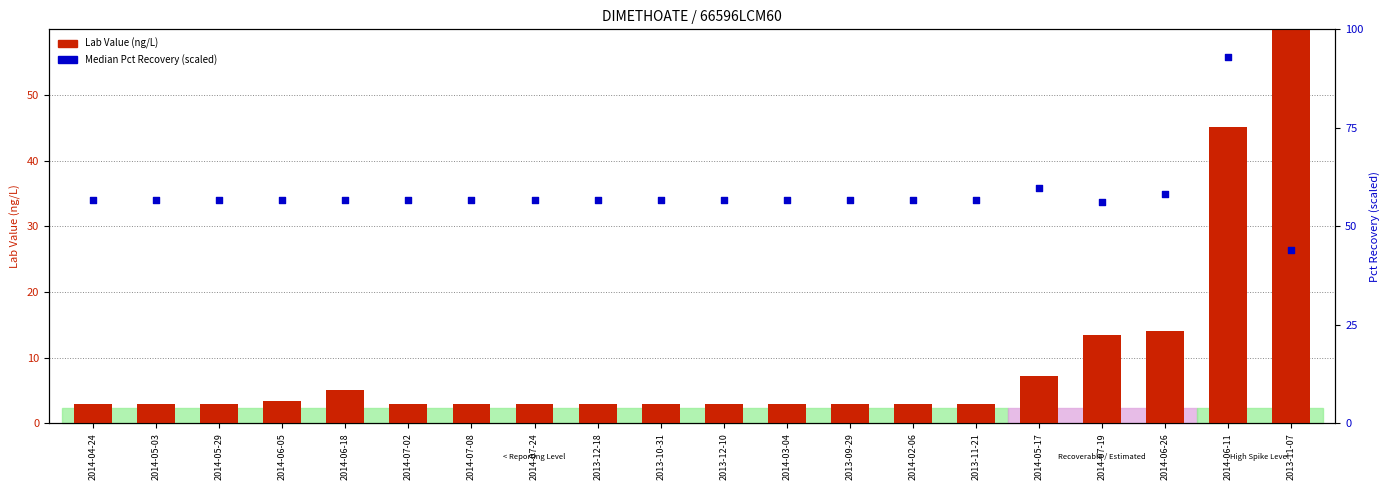

Which series contains the highest Y value?

Lab Value